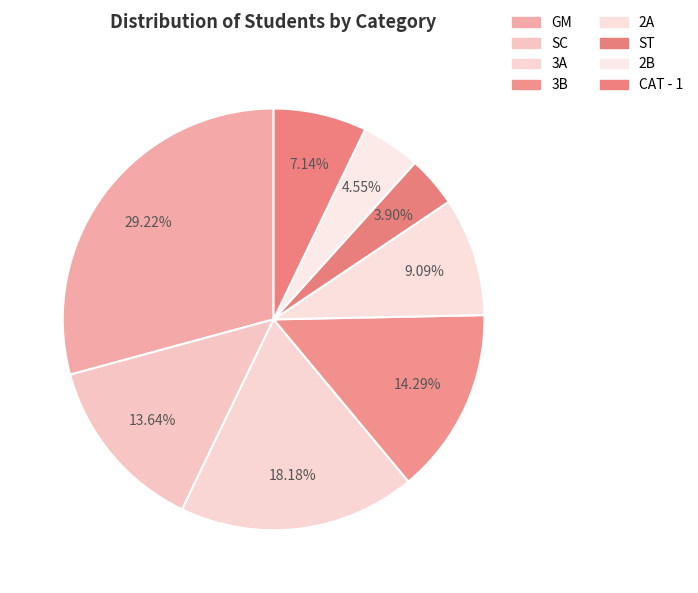

What percentage is the 2A slice, to the nearest percent?

9%